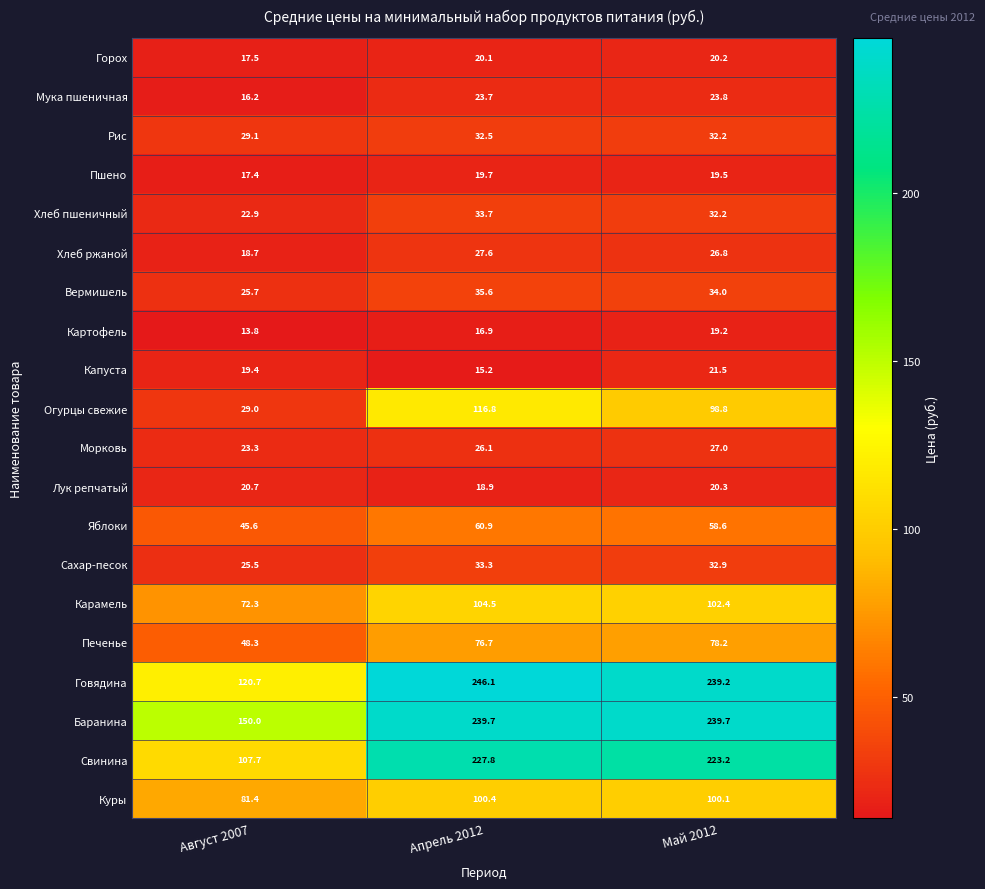

Between Август 2007 and Апрель 2012, which series saw the biggest shift?

Говядина